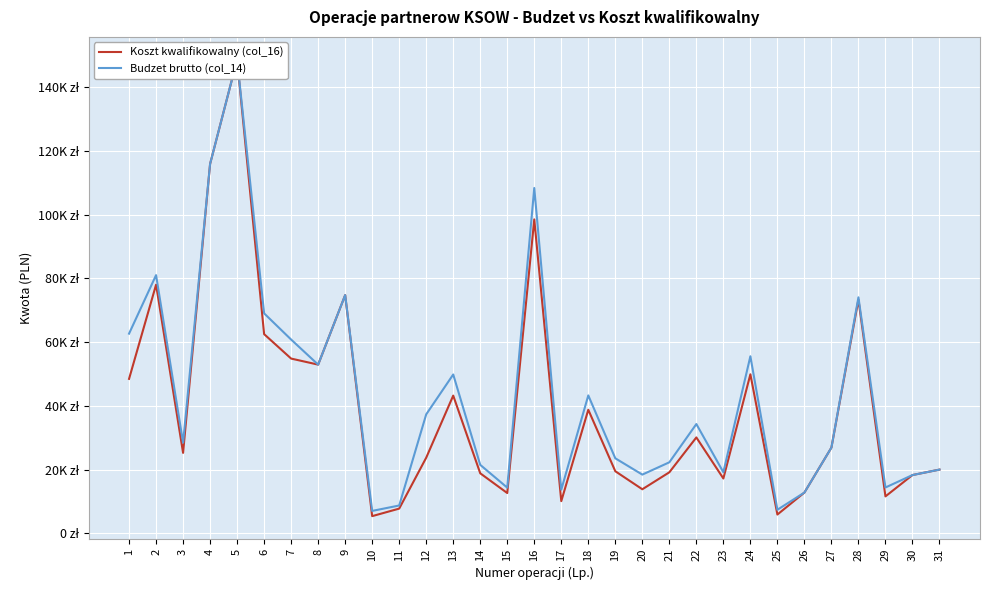

Which series changed the most between 3 and 26?

Budzet brutto (col_14)